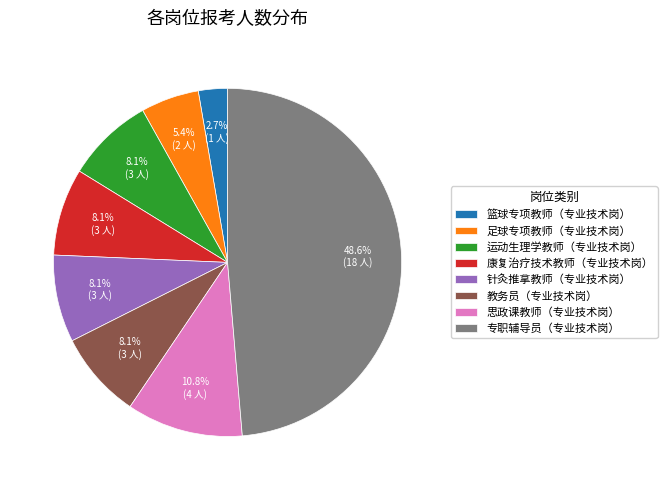

To the nearest percent, what portion does 康复治疗技术教师（专业技术岗） represent?

8%